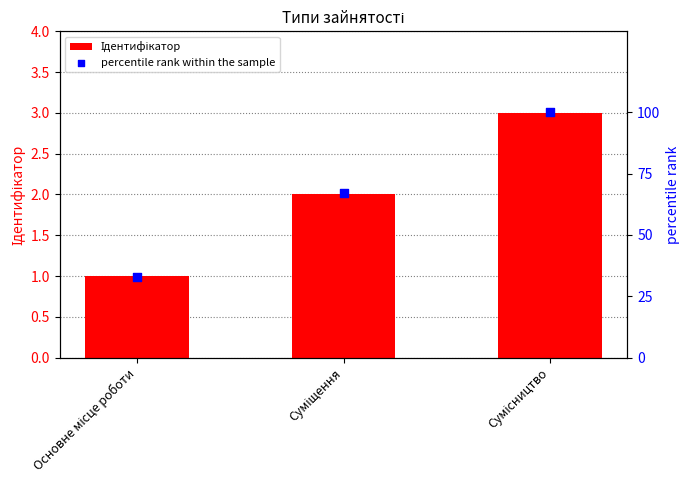

Which series contains the lowest Y value?

Ідентифікатор